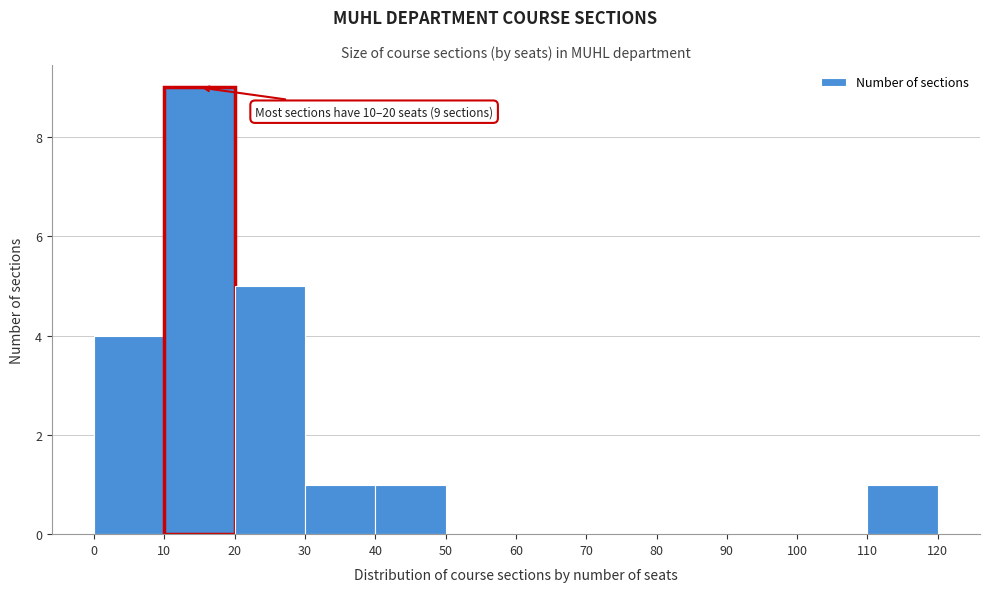

Over which range of the x-axis is the bar tallest?

10 to 20